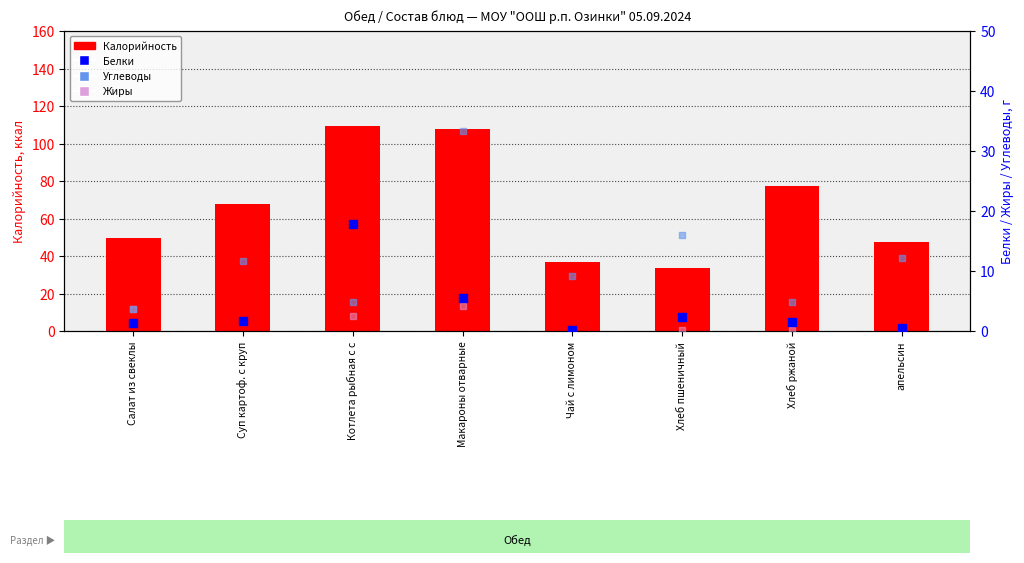

At which category is the sum across all series the highest?

Макароны отварные